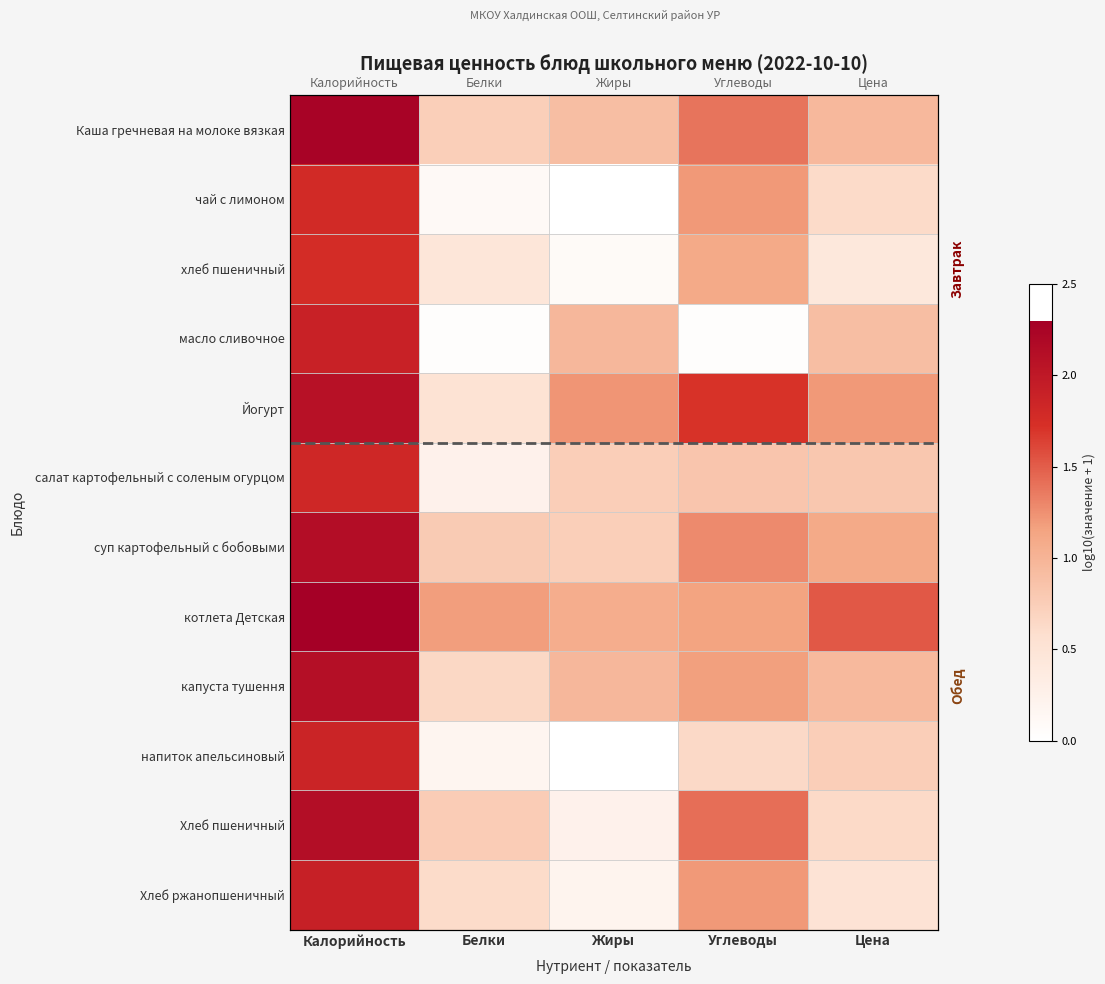

Rank the series at Жиры from lowest to highest value.

чай с лимоном, напиток апельсиновый, хлеб пшеничный, Хлеб ржанопшеничный, Хлеб пшеничный, суп картофельный с бобовыми, салат картофельный с соленым огурцом, Каша гречневая на молоке вязкая, капуста тушення, масло сливочное, котлета Детская, Йогурт